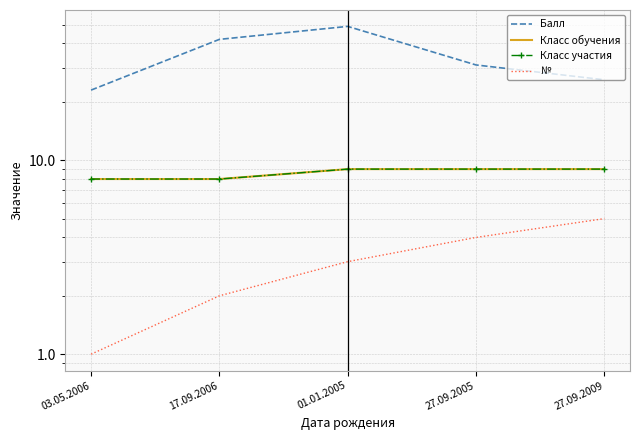

How many values in the Класс участия series are below 9?

2